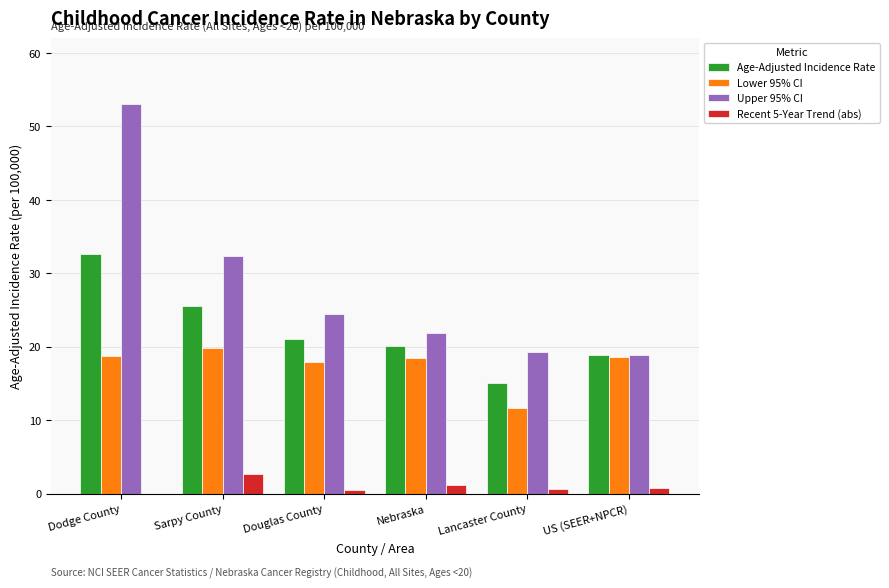

What is the maximum value for Lower 95% CI?

19.8